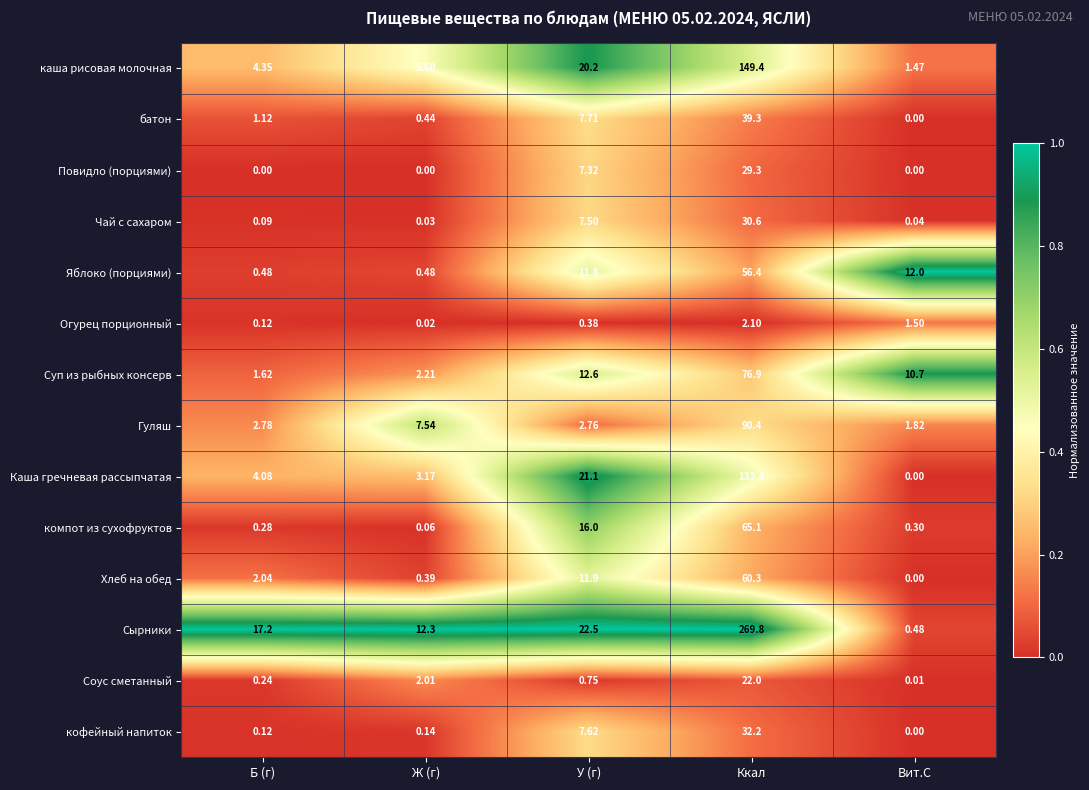

At У (г), list the series in order from smallest to largest.

Огурец порционный, Соус сметанный, Гуляш, Повидло (порциями), Чай с сахаром, кофейный напиток, батон, Яблоко (порциями), Хлеб на обед, Суп из рыбных консерв, компот из сухофруктов, каша рисовая молочная, Каша гречневая рассыпчатая, Сырники